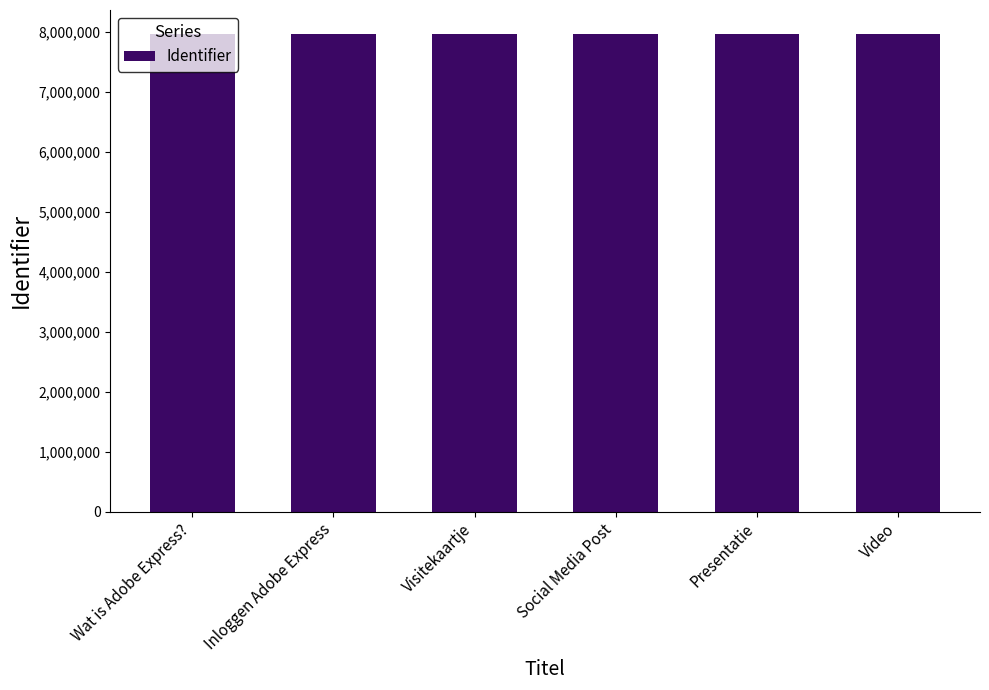

At which label does the data first exceed 7967035?

Inloggen Adobe Express